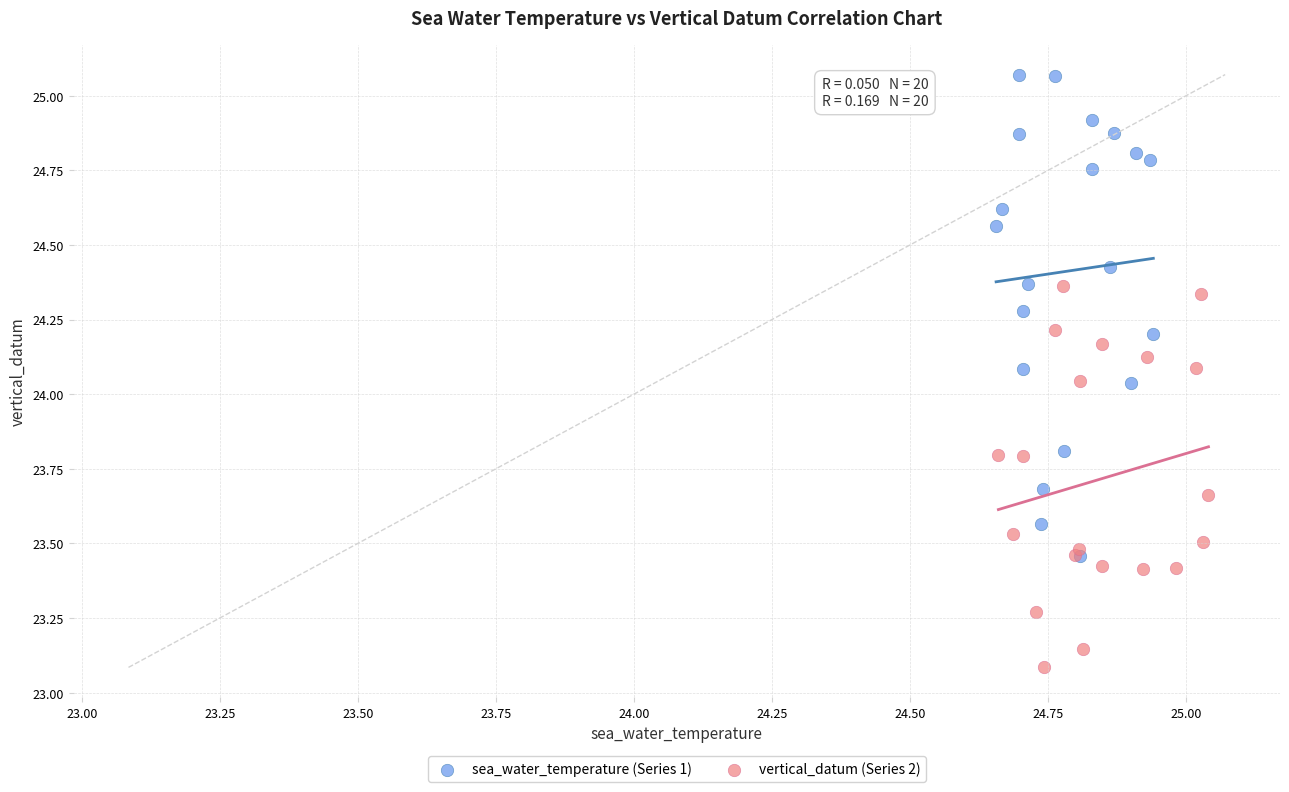

Which series has the widest spread of Y values?

sea_water_temperature (Series 1)